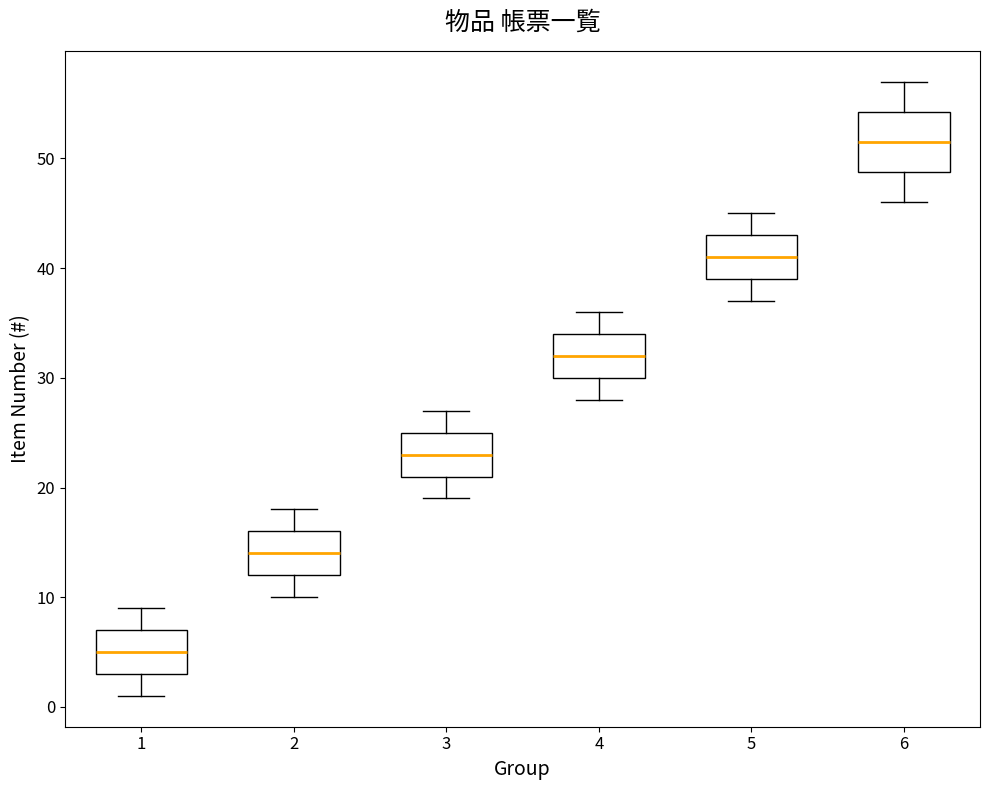

Reading left to right, transcribe this box plot: for each box, give where its median line is, the range the box spans, and where its two whiskers end, as read against the y-axis. The values are not printed on the chart, so give them approximately, as read against the axis.

1: median 5, box 3 to 7, whiskers 1 to 9
2: median 14, box 12 to 16, whiskers 10 to 18
3: median 23, box 21 to 25, whiskers 19 to 27
4: median 32, box 30 to 34, whiskers 28 to 36
5: median 41, box 39 to 43, whiskers 37 to 45
6: median 52, box 49 to 54, whiskers 46 to 57